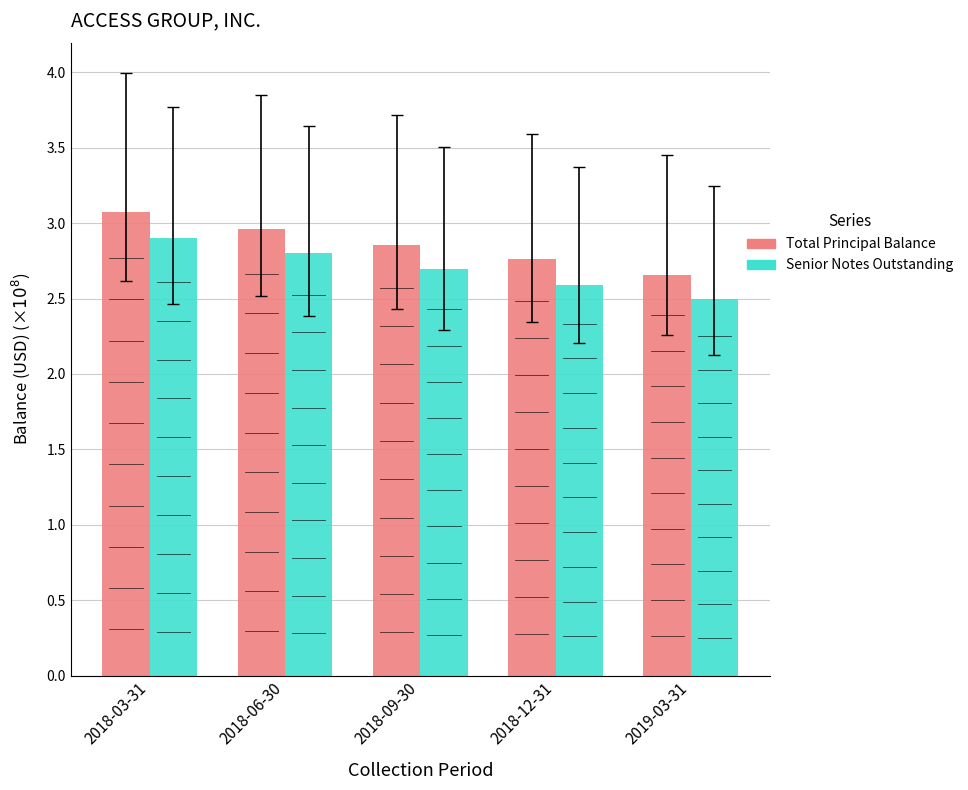

What is the difference between the second highest and second lowest values in the Senior Notes Outstanding series?

0.2